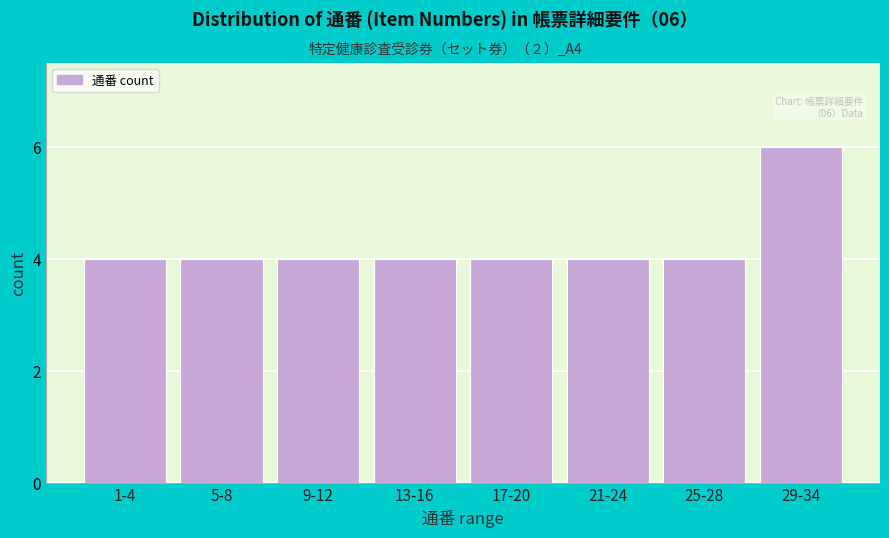

Reading left to right, transcribe all the data shown in this chart.

1-4=4	5-8=4	9-12=4	13-16=4	17-20=4	21-24=4	25-28=4	29-34=6